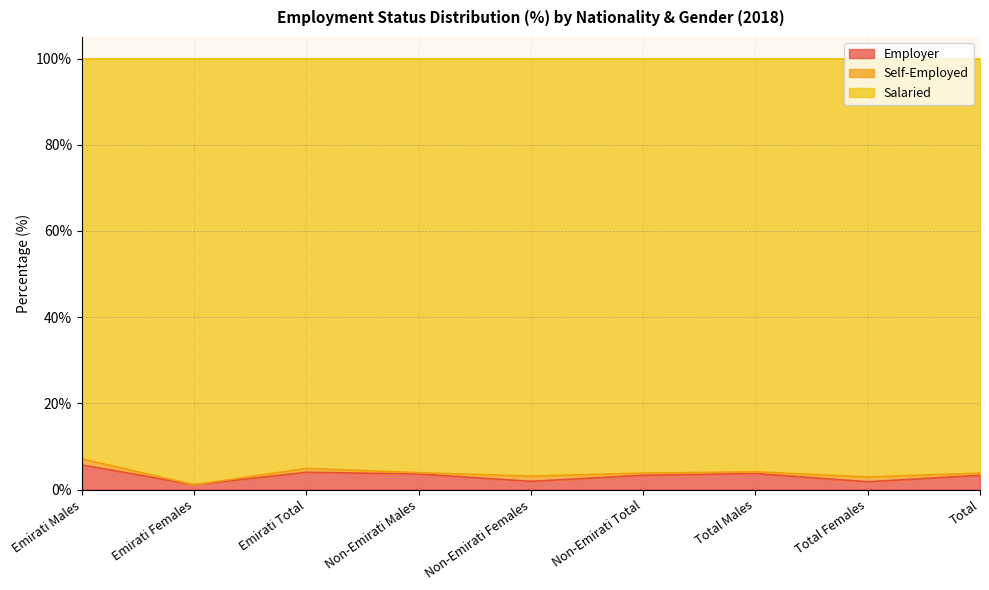

At which category is the sum across all series the highest?

Emirati Males